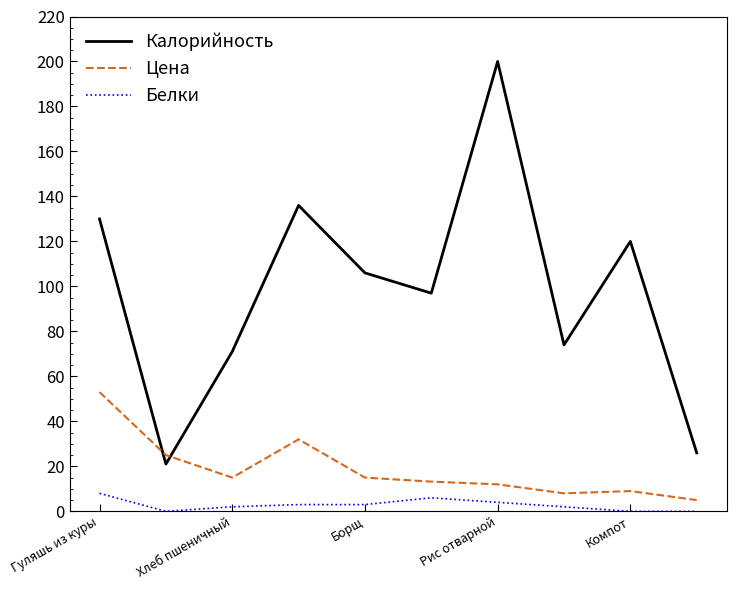

What is the difference between the maximum and second lowest values in the Белки series?

8.0